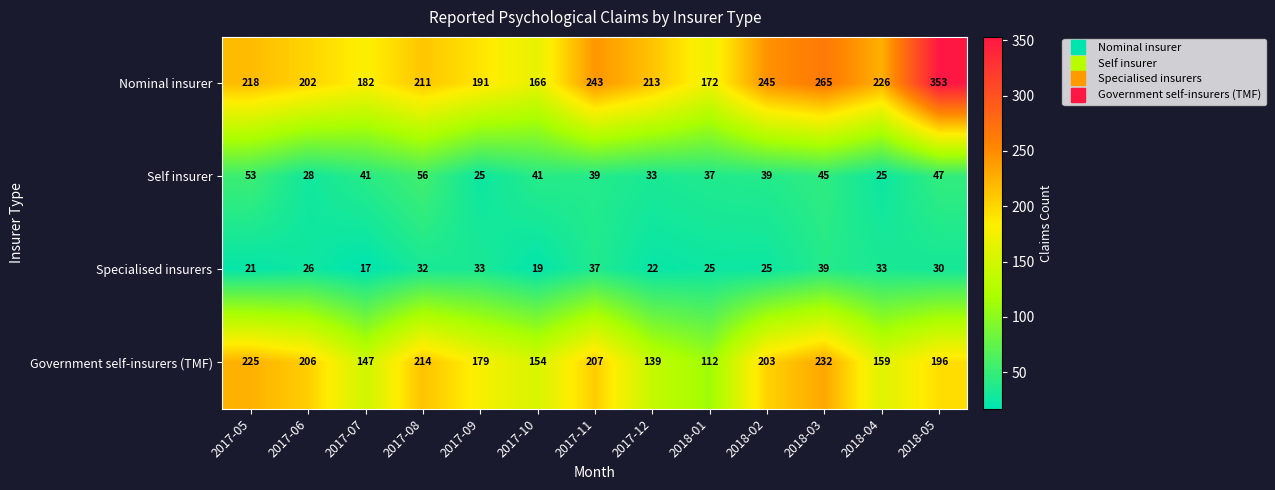

Which series has the largest range (max minus min)?

Nominal insurer